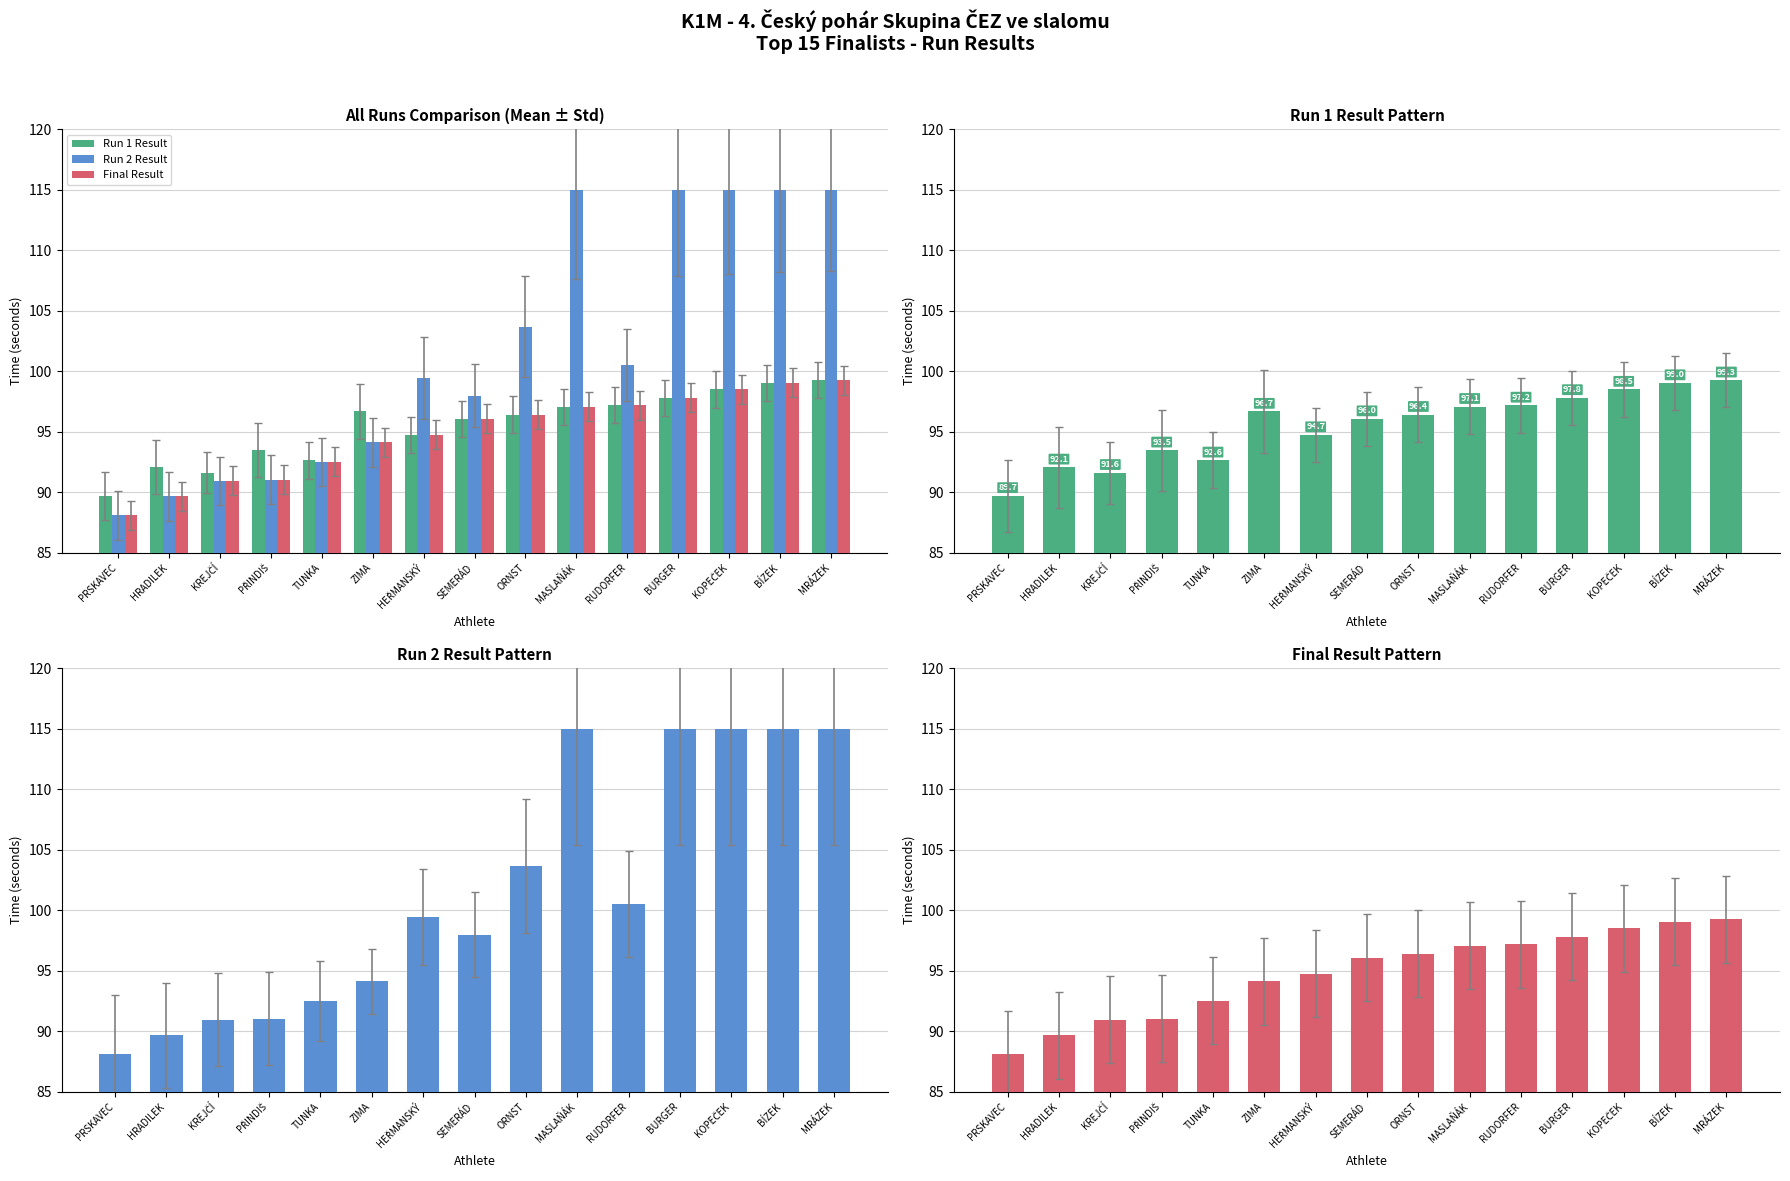

What is the smallest value displayed?

88.1